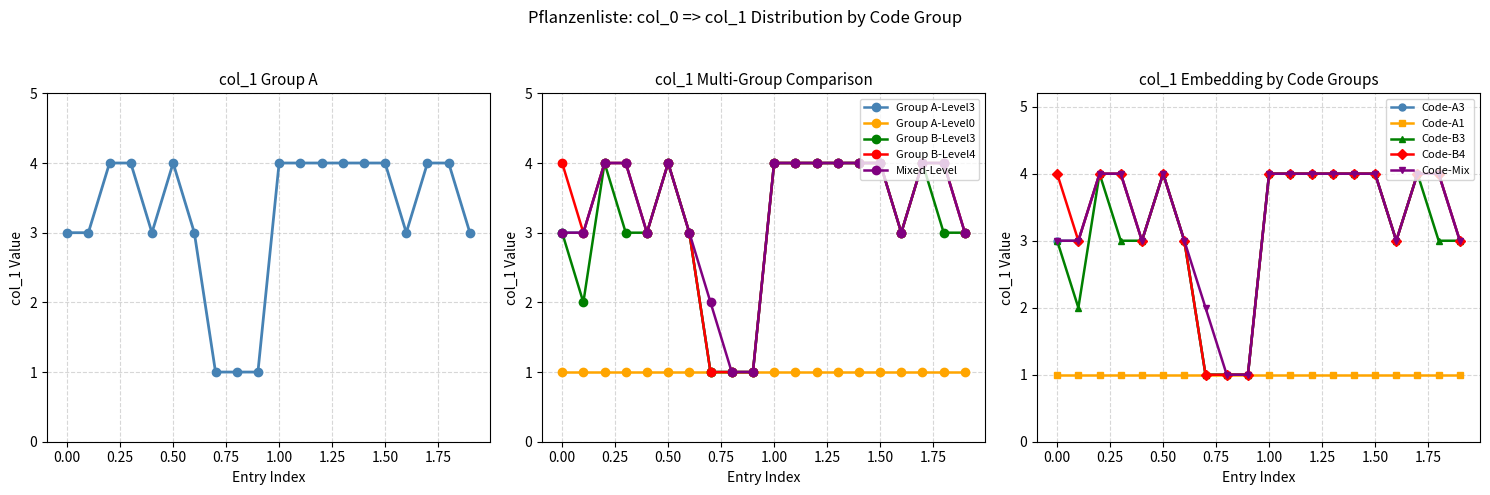

True or false: Group B-Level3 has more than 2 points higher than both neighbors.

True